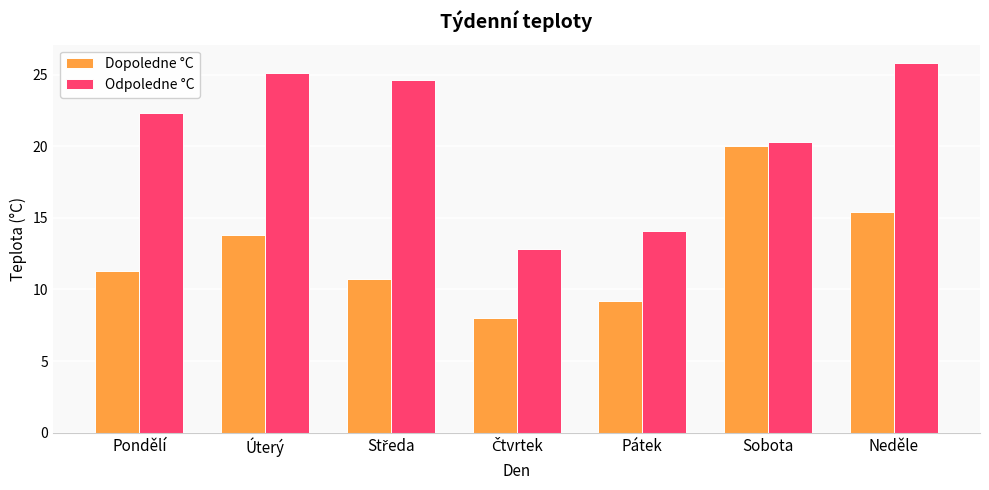

Rank the series by their maximum value, from lowest to highest.

Dopoledne °C, Odpoledne °C